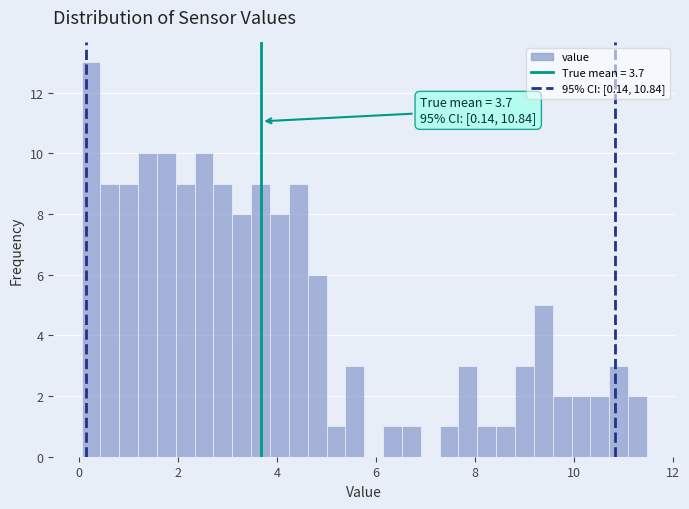

Read against the x-axis, roughly where is the centre of the tallest bar?

0.2